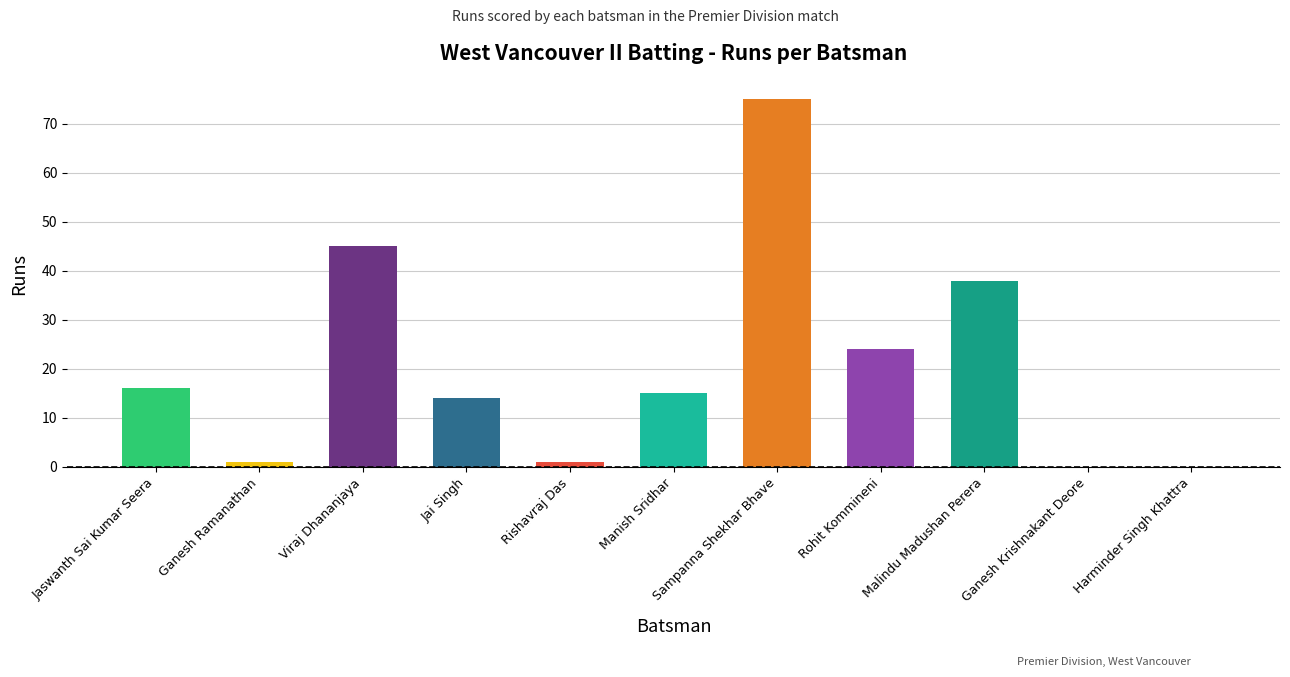

How many distinct data groups are displayed?

1